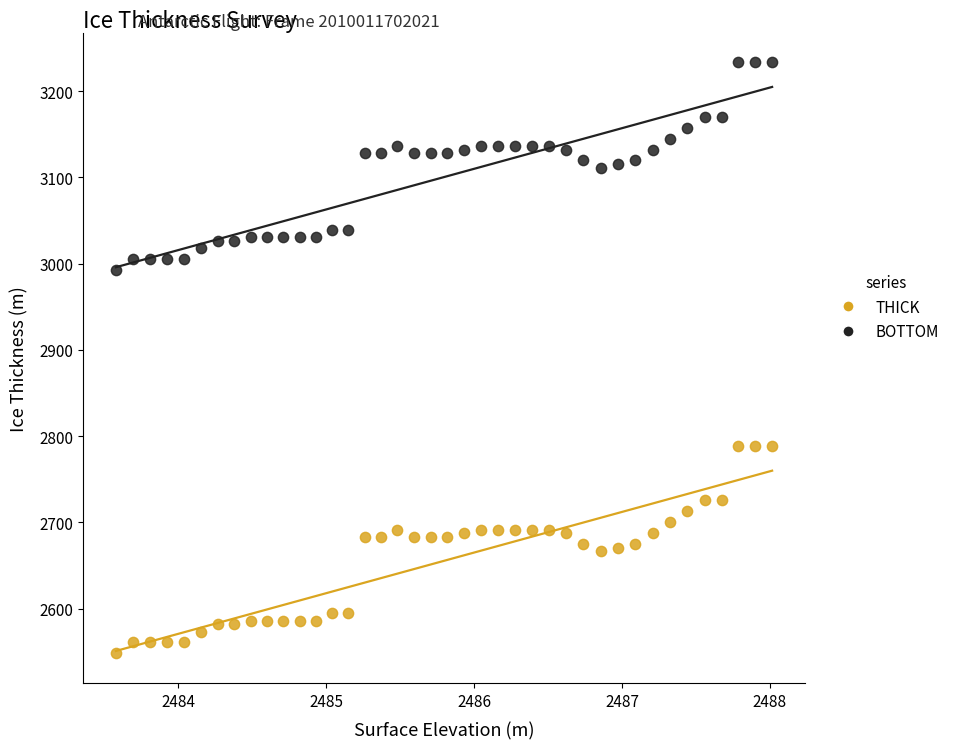

Which series reaches the maximum Y coordinate?

BOTTOM